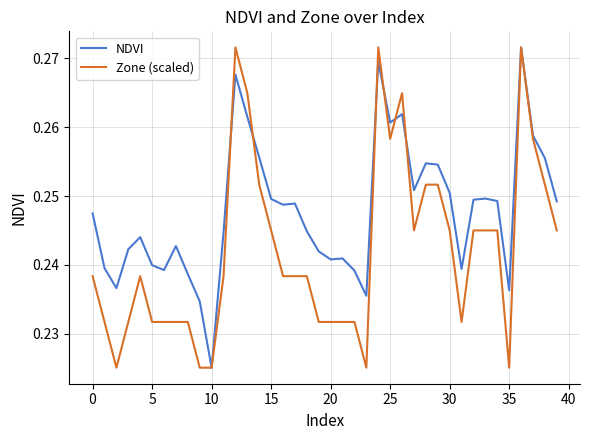

Does the chart display data point markers on the line(s)?

No